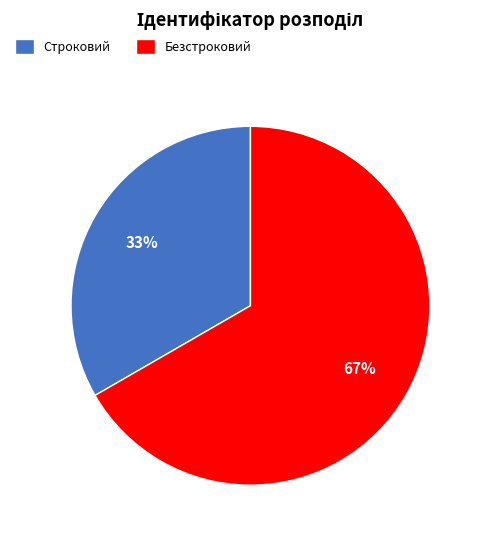

True or false: Безстроковий accounts for 78% of the total.

False